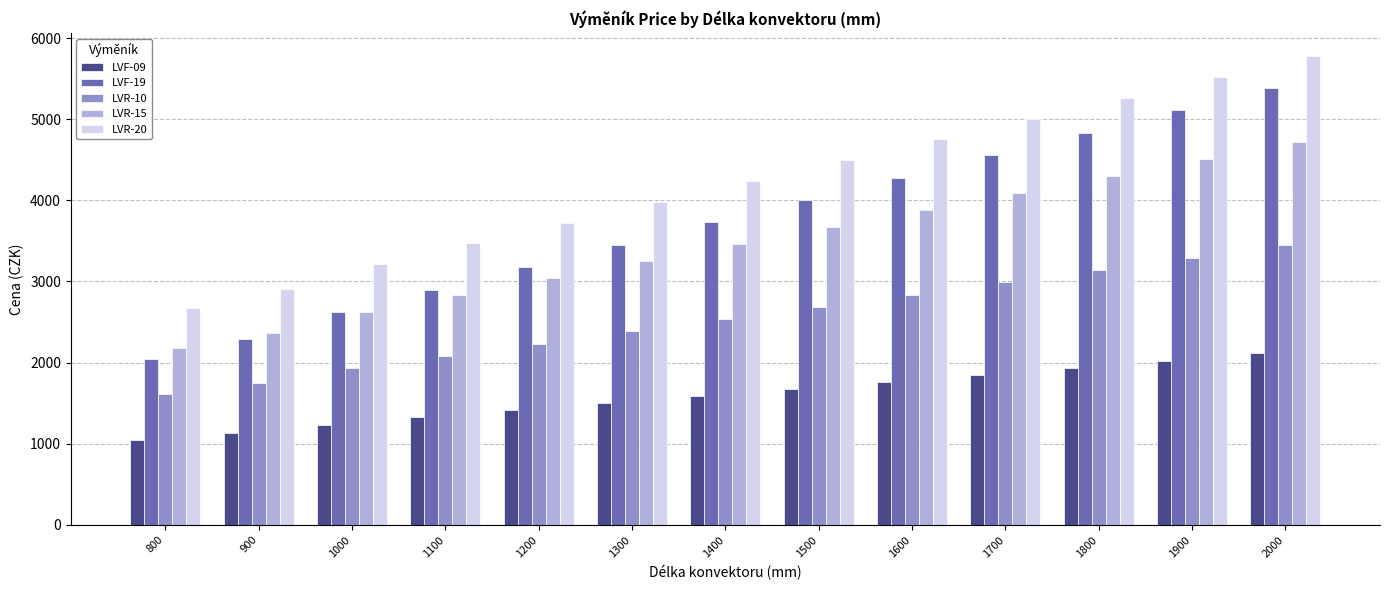

What is the value of the LVF-19 bar at the 2nd from the left?

2289